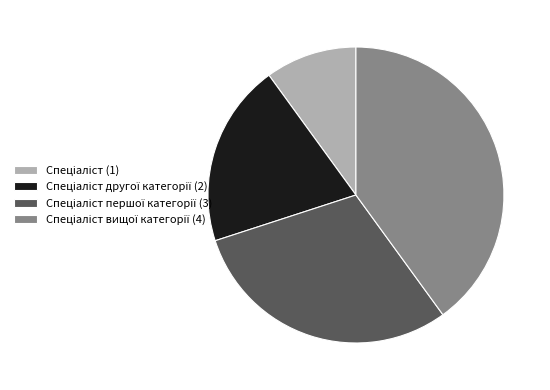

Is there a majority slice in this chart?

No